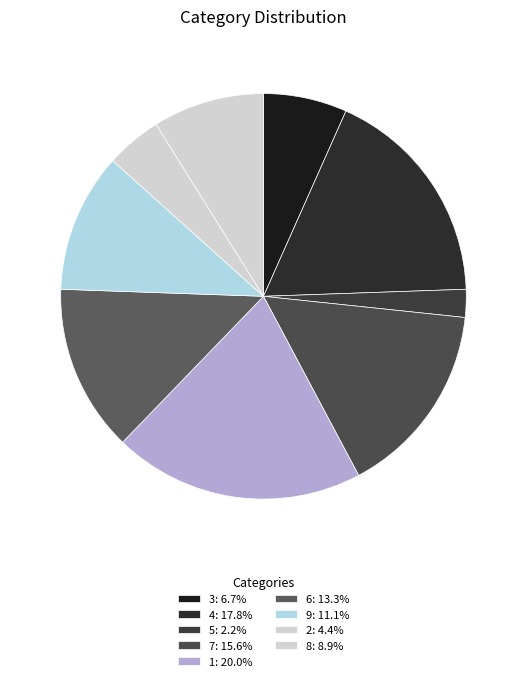

What percentage is the 1 slice, to the nearest percent?

20%